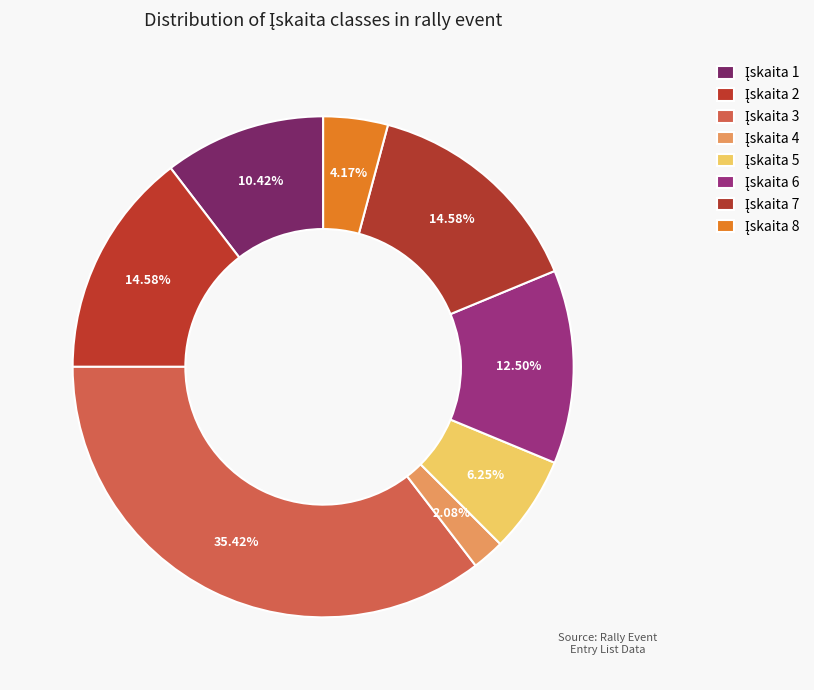

To the nearest percent, what is the difference between the largest and smallest slice percentages?

33%